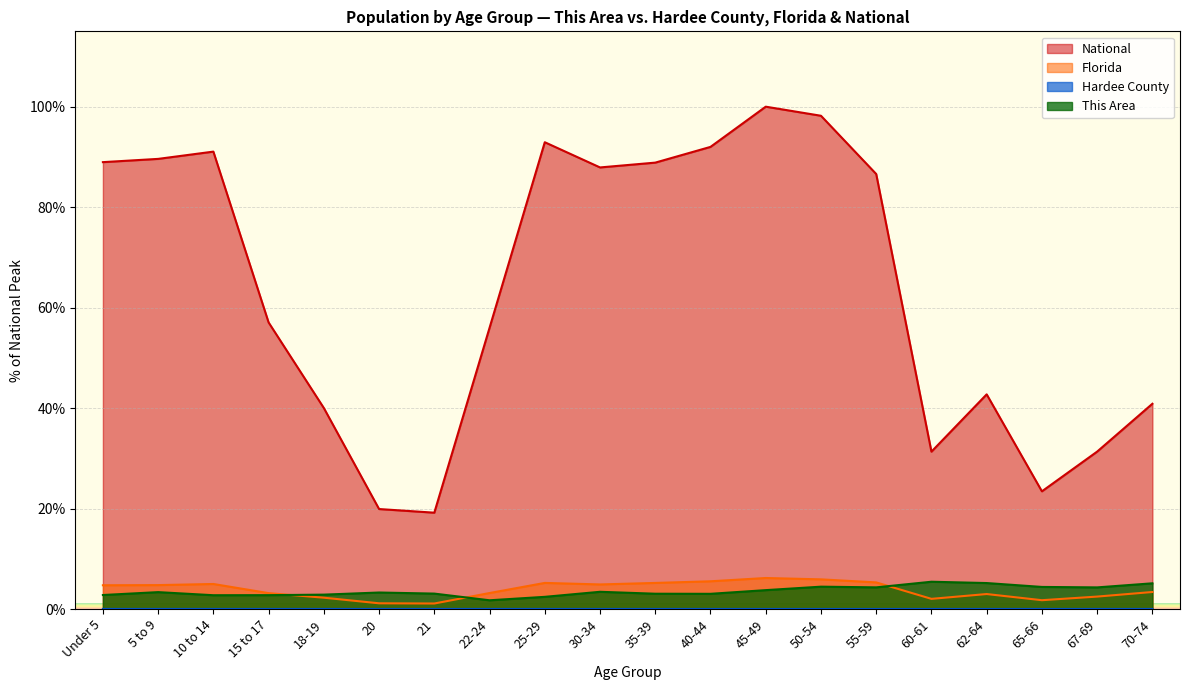

Which has a higher value, 67-69 or 15 to 17?

15 to 17